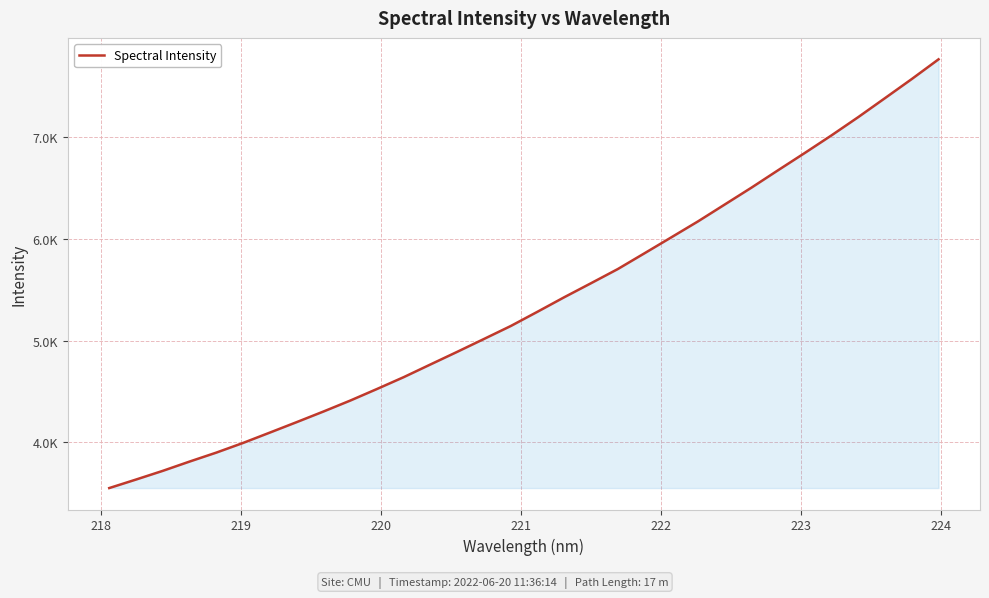

Does the chart have visible grid lines?

Yes